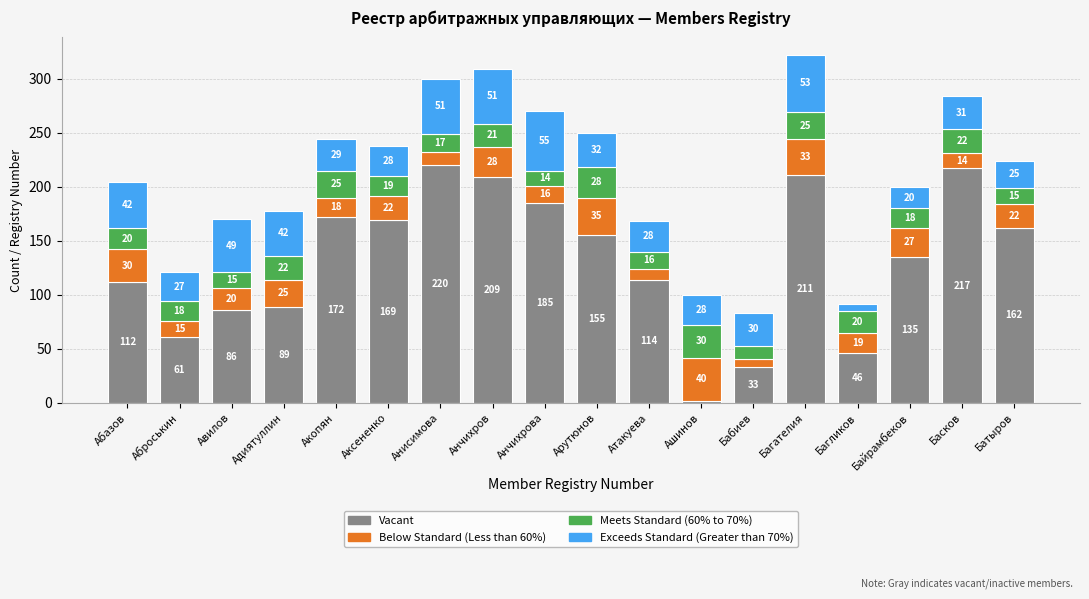

What is the total value across all series at Аброськин?

121